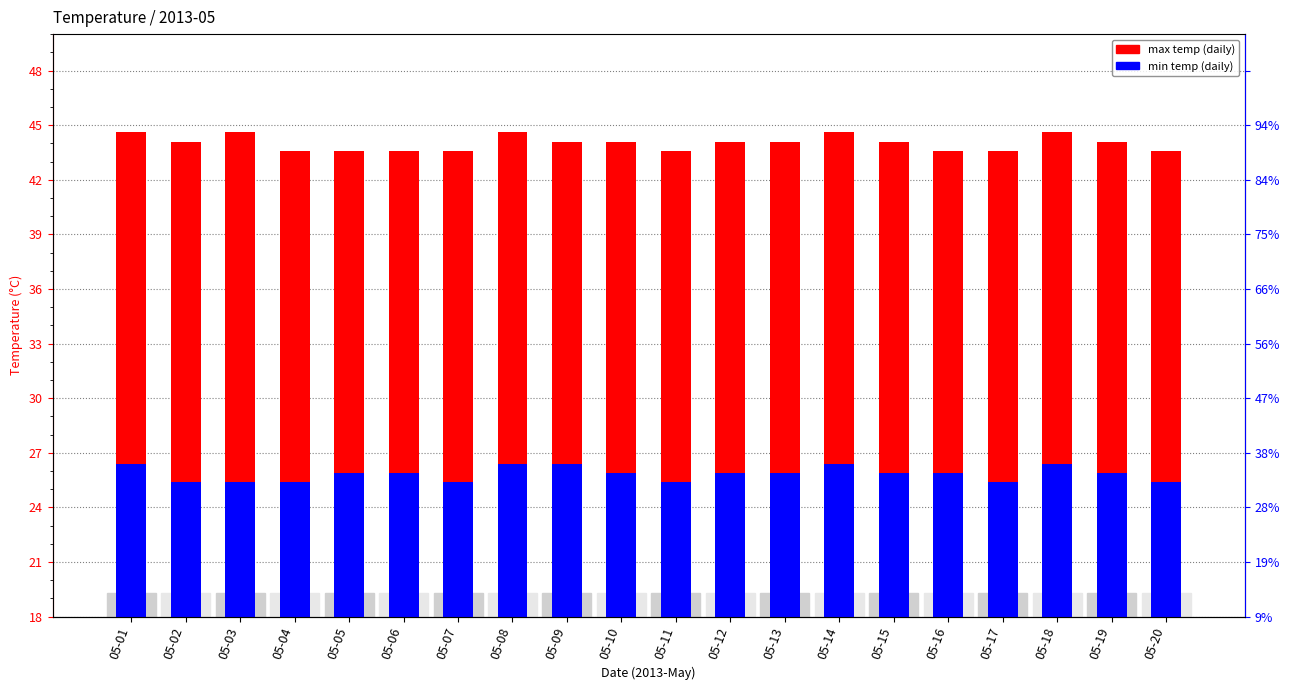

What is the spread (max minus min) of values at 05-17?

18.2